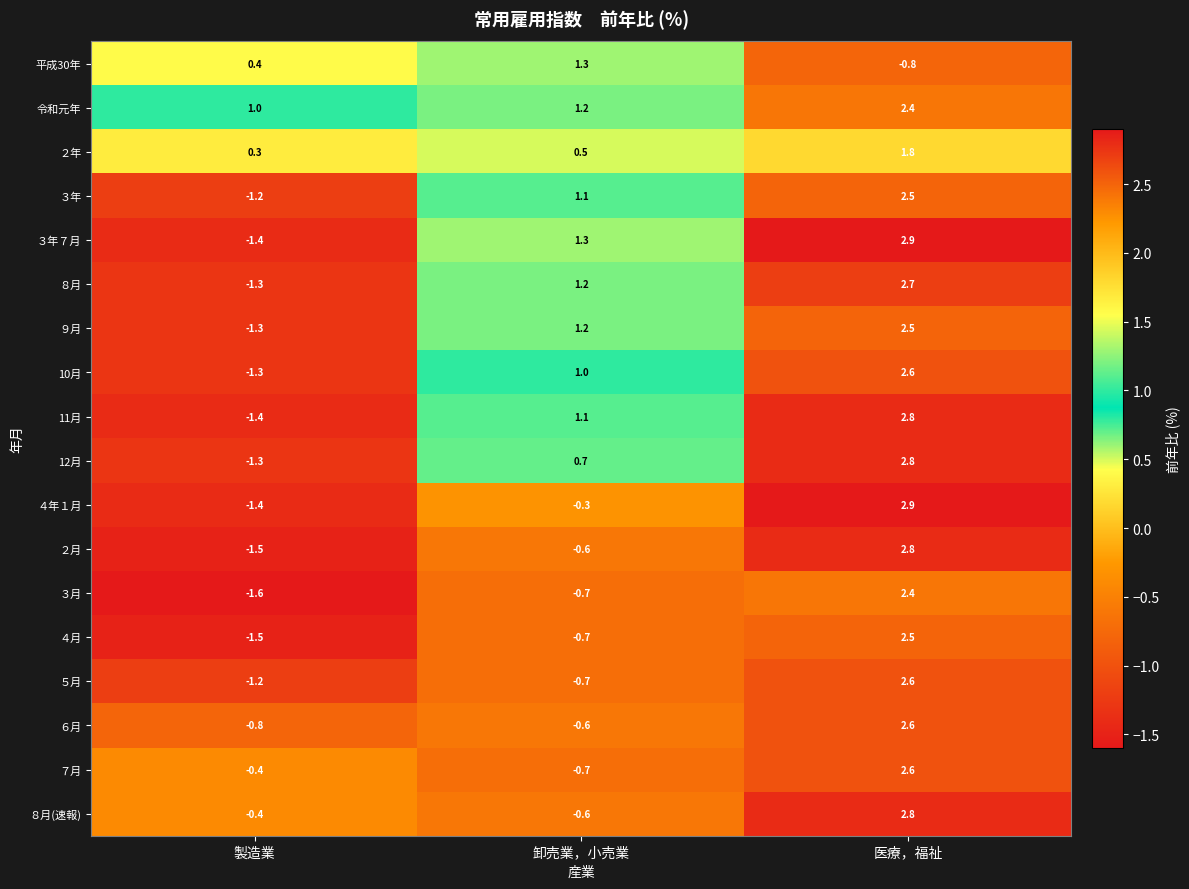

True or false: ３年 has a value of 1.0 at 医療，福祉.

False